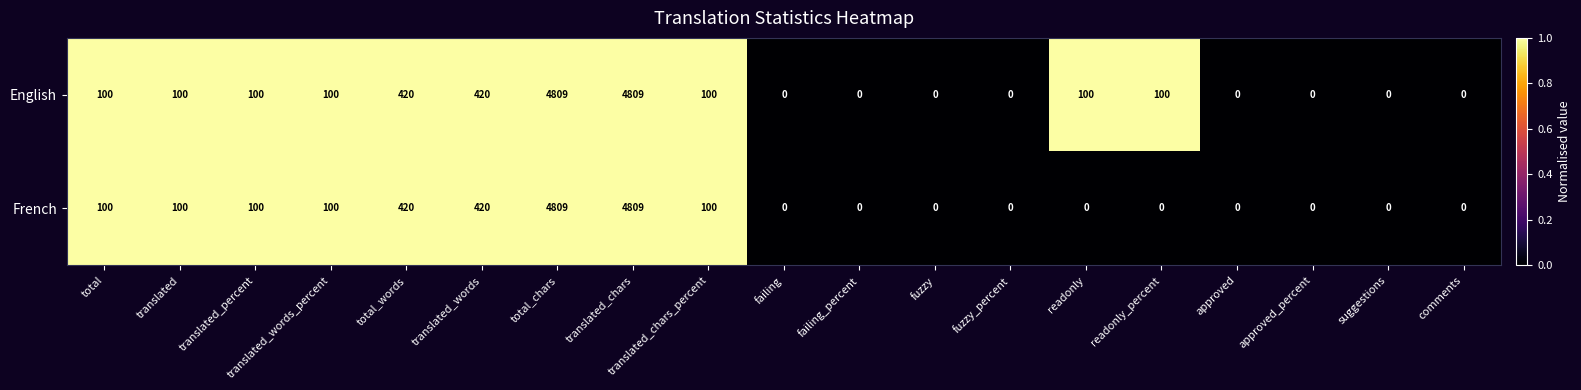

What is the maximum value shown in the chart?

4809